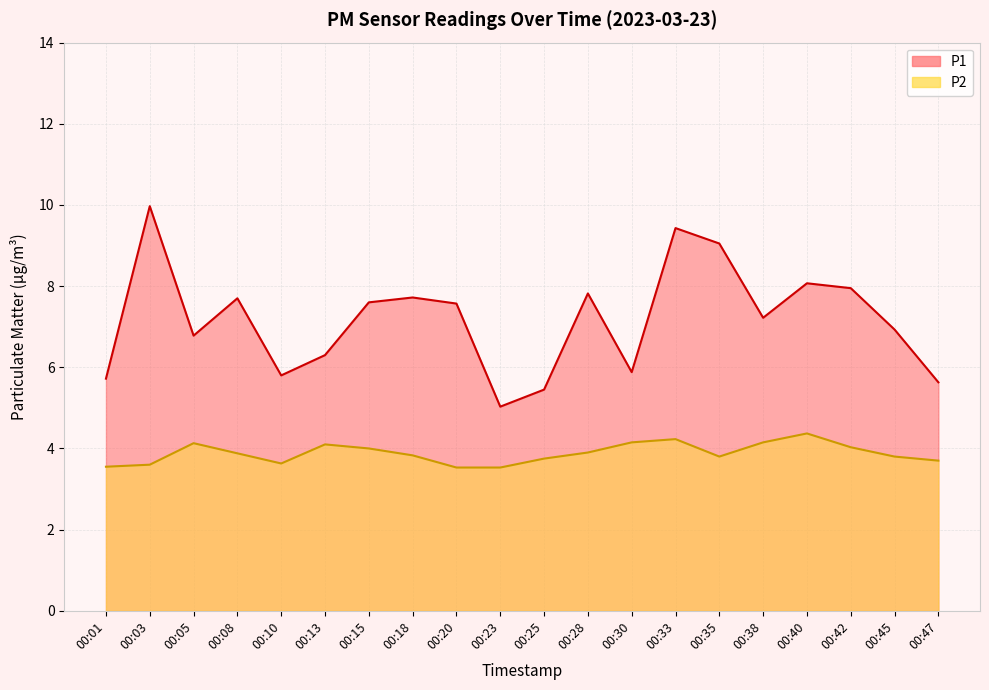

Which series has the widest spread of values?

P1